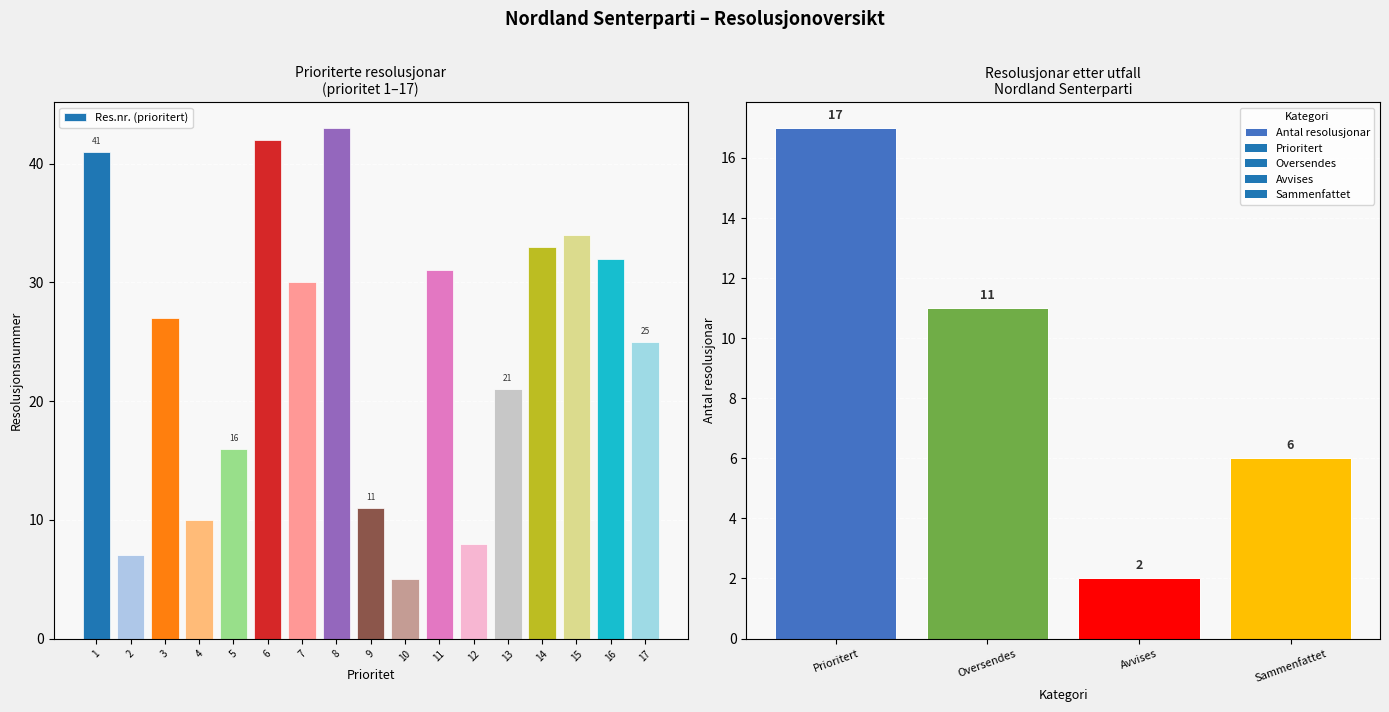

What is the greatest value displayed?

43